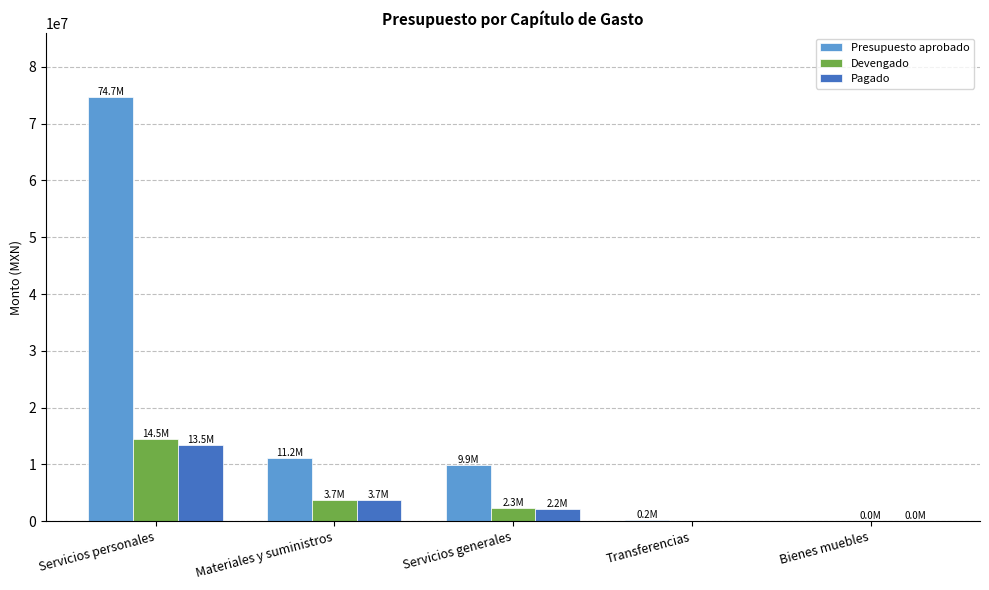

How many distinct data groups are displayed?

3